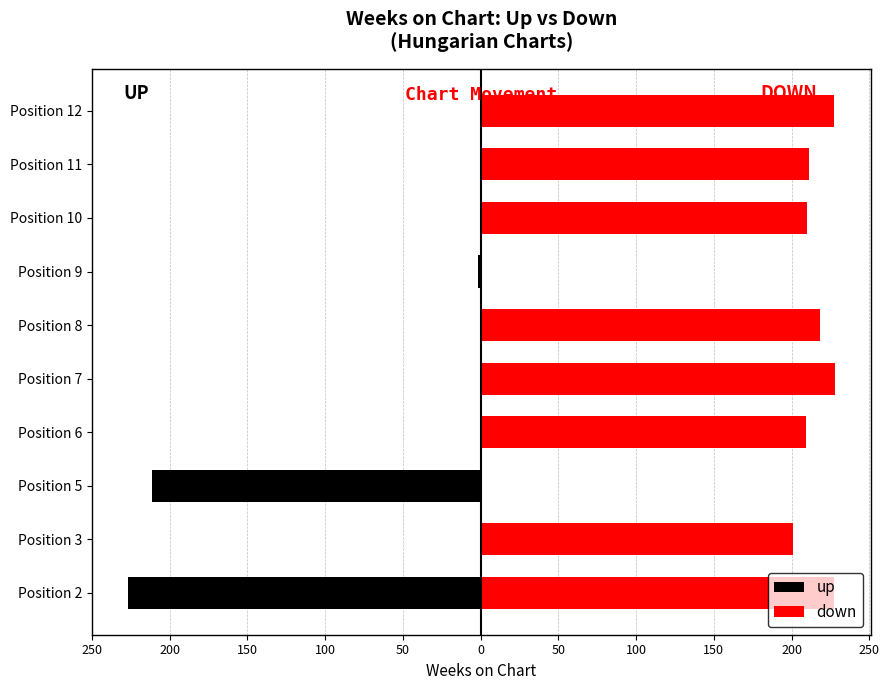

What is the difference between the highest and lowest values at Position 7?

228